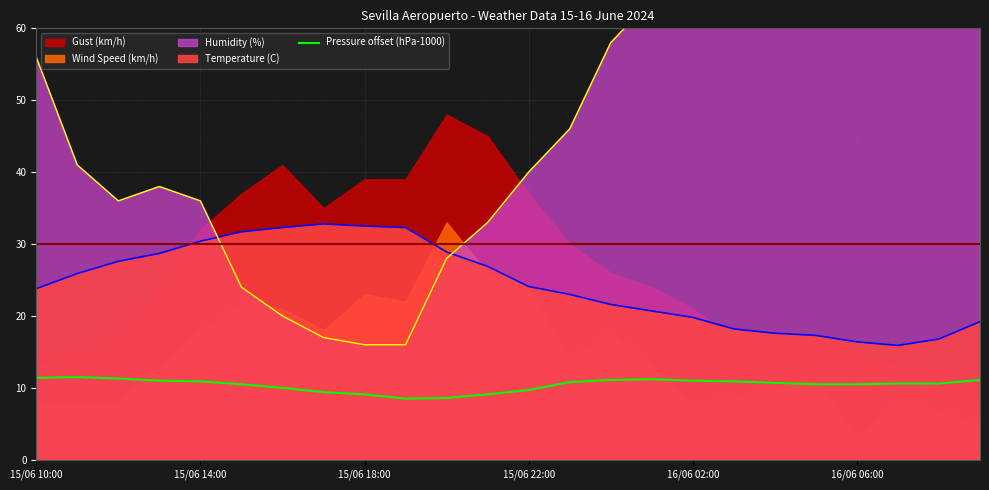

What is the maximum value for Temperature (C)?

32.8